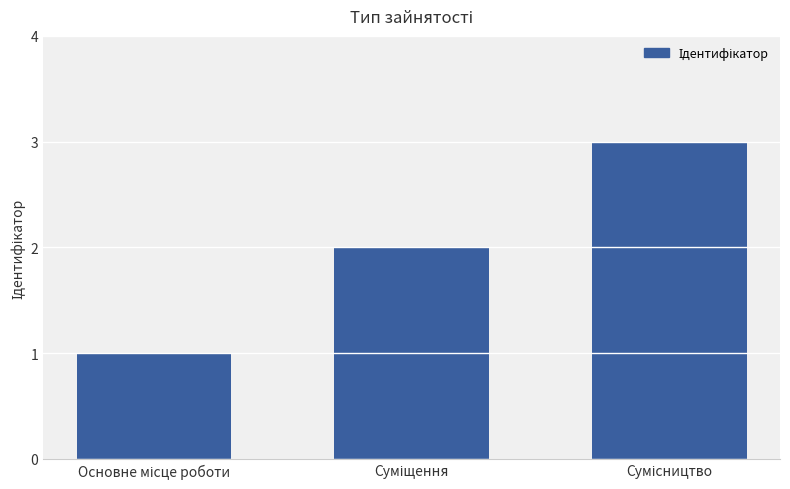

What is the sum of all values?

6